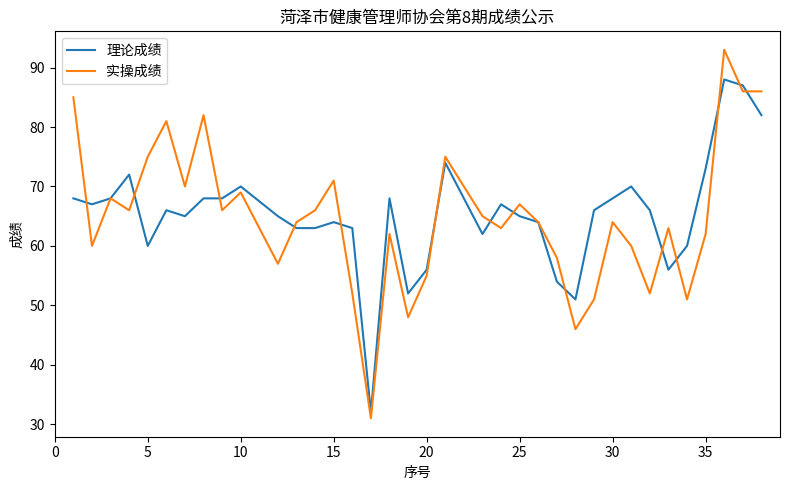

Which series has the widest spread of values?

实操成绩